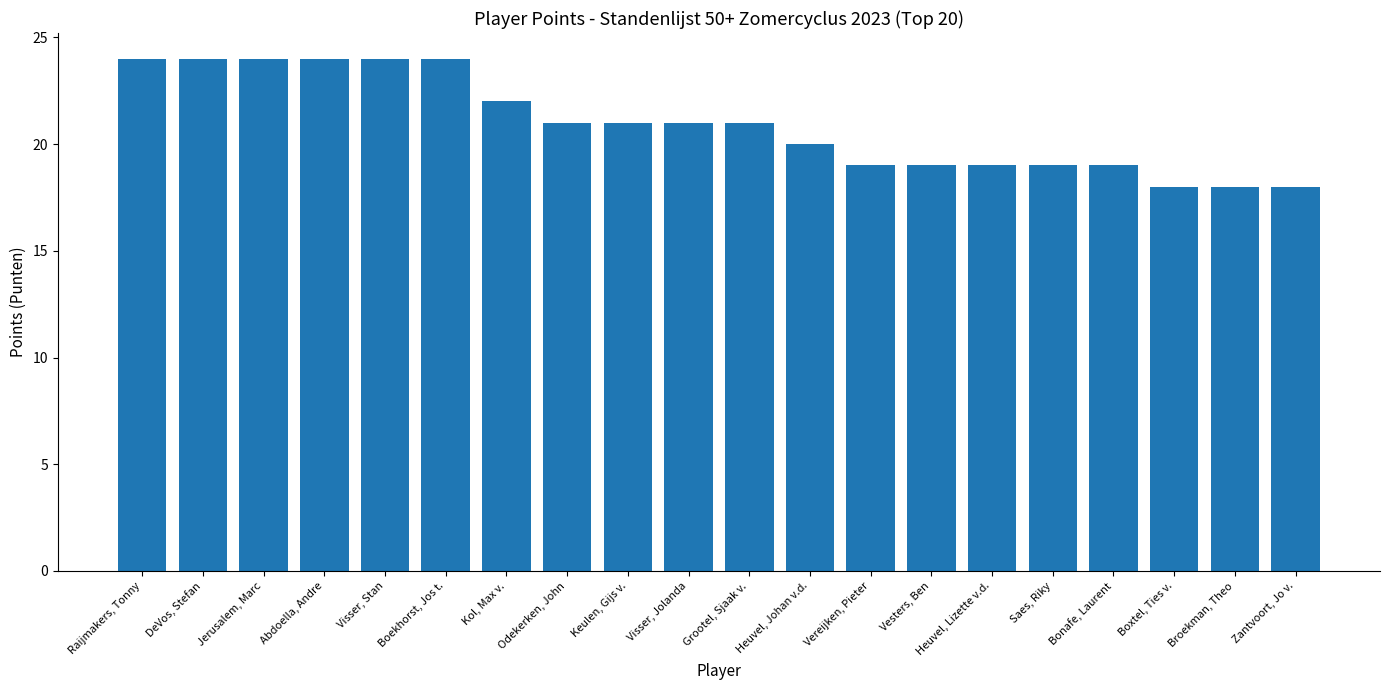

What is the change in value from Abdoella, Andre to Bonafe, Laurent?

-5